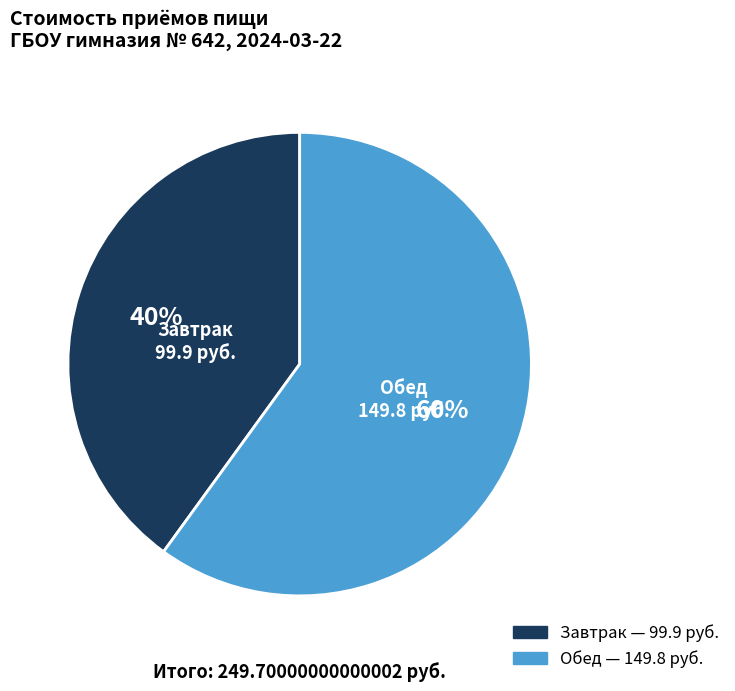

How many segments does this pie chart have?

2